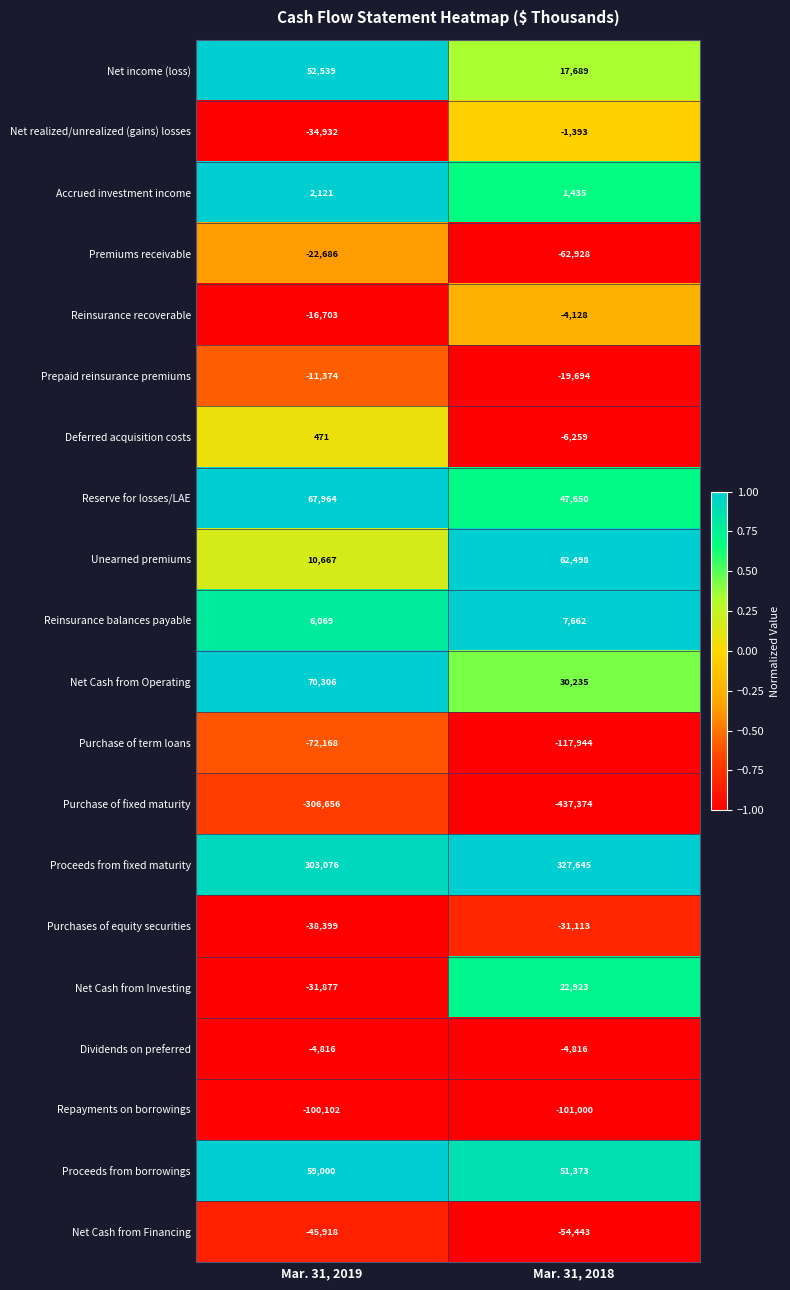

Rank the series at Mar. 31, 2018 from lowest to highest value.

Purchase of fixed maturity, Purchase of term loans, Repayments on borrowings, Premiums receivable, Net Cash from Financing, Purchases of equity securities, Prepaid reinsurance premiums, Deferred acquisition costs, Dividends on preferred, Reinsurance recoverable, Net realized/unrealized (gains) losses, Accrued investment income, Reinsurance balances payable, Net income (loss), Net Cash from Investing, Net Cash from Operating, Reserve for losses/LAE, Proceeds from borrowings, Unearned premiums, Proceeds from fixed maturity